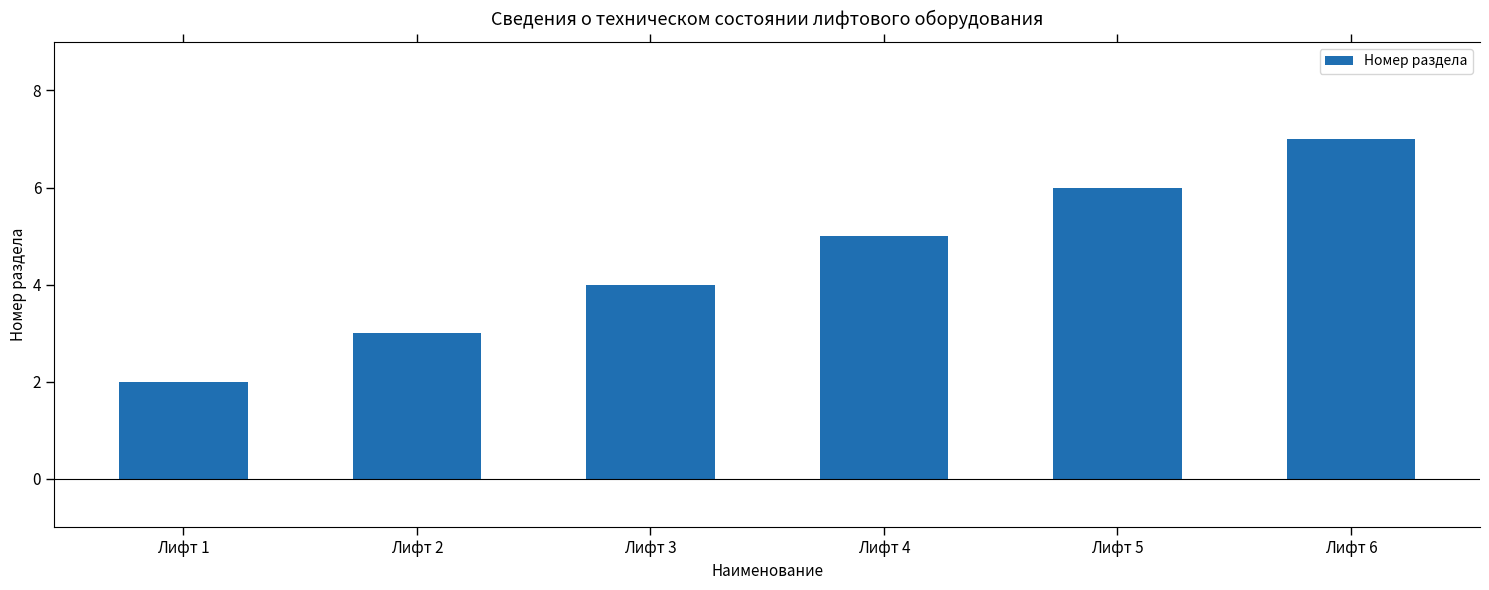

Rank the categories by value from highest to lowest.

Лифт 6, Лифт 5, Лифт 4, Лифт 3, Лифт 2, Лифт 1